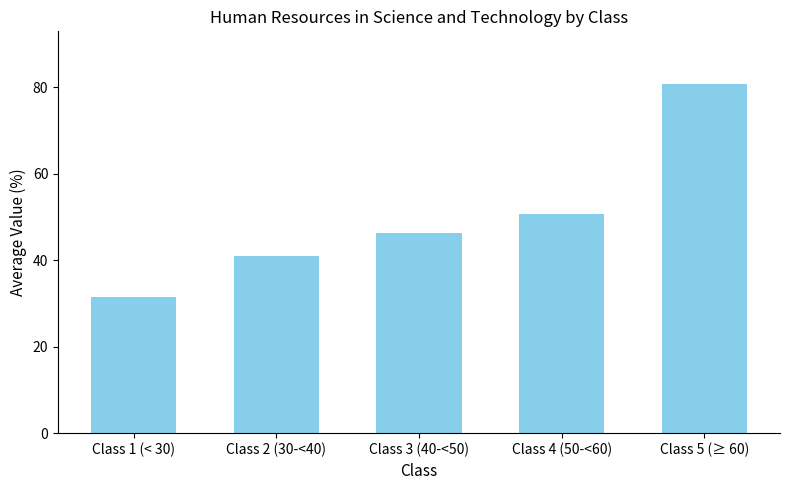

What is the approximate value at Class 5 (≥ 60)?

80.8